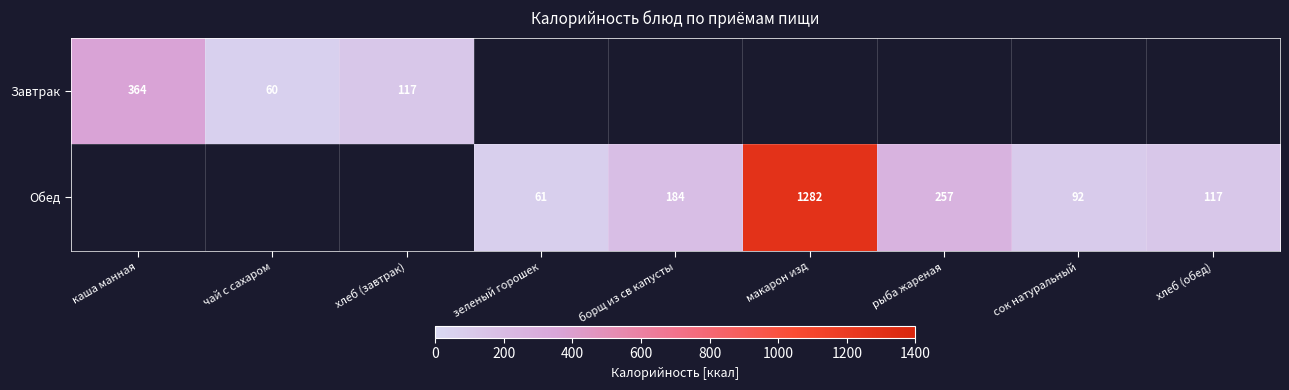

What is the difference between the Обед values at борщ из св капусты and макарон изд?

1098